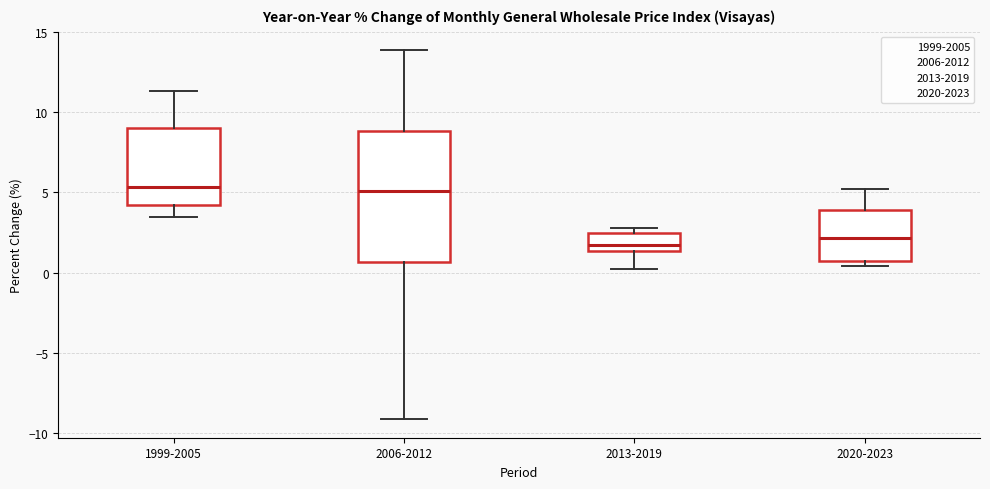

Which box is the tallest, from its lower edge to its upper edge?

2006-2012